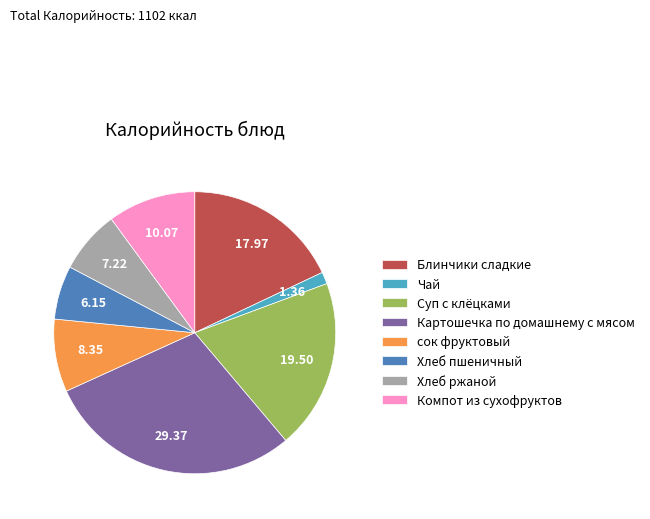

How many slices are in this pie chart?

8